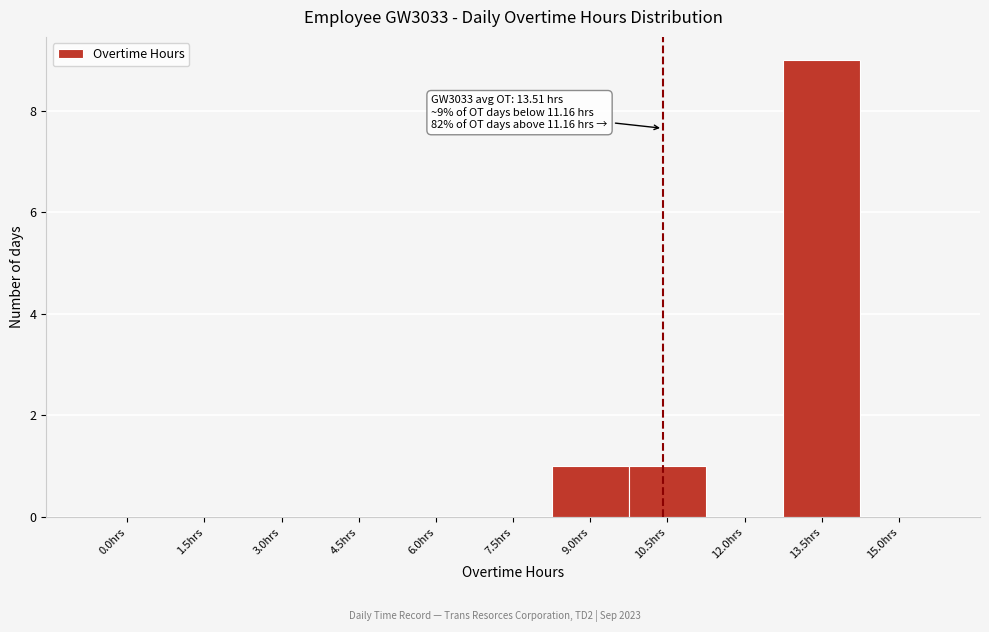

What is the sum of the values at 13.5hrs and 6.0hrs?

9